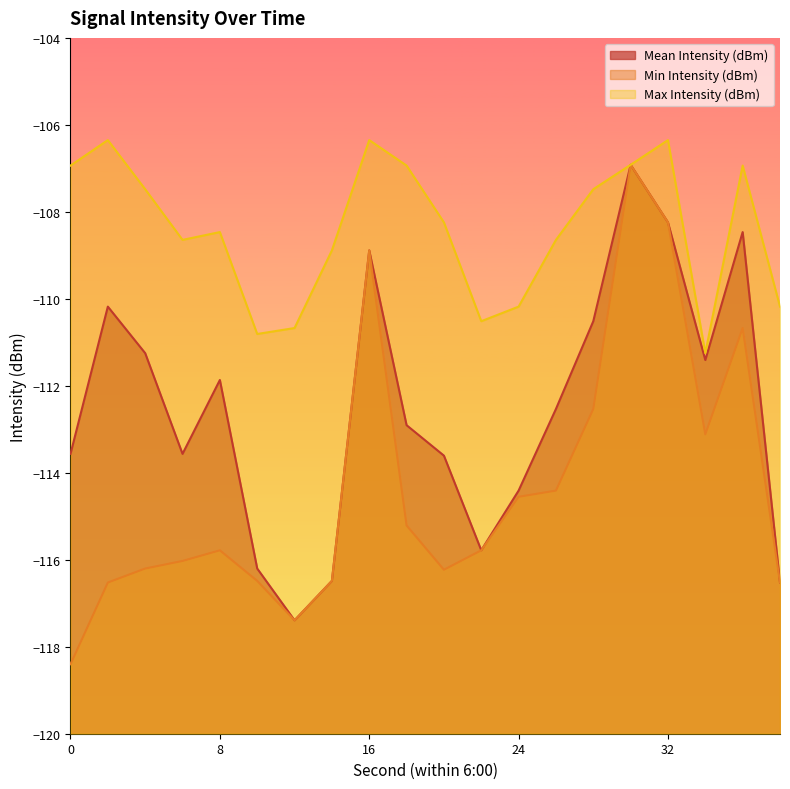

How many data points in Min Intensity (dBm) are less than -115?

12